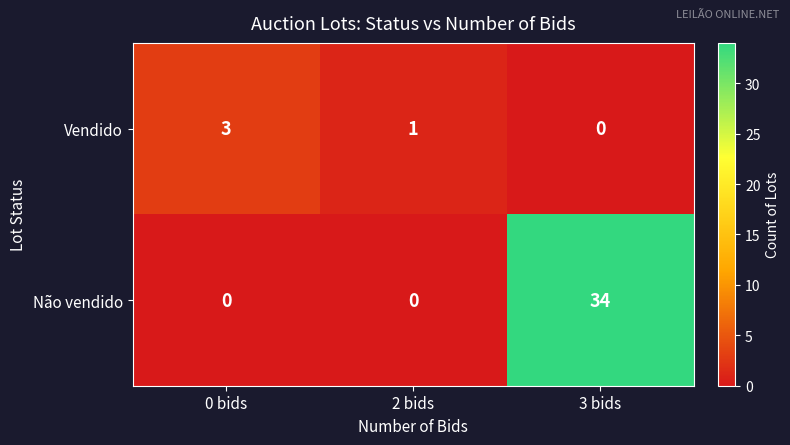

Which series has the largest range (max minus min)?

Não vendido